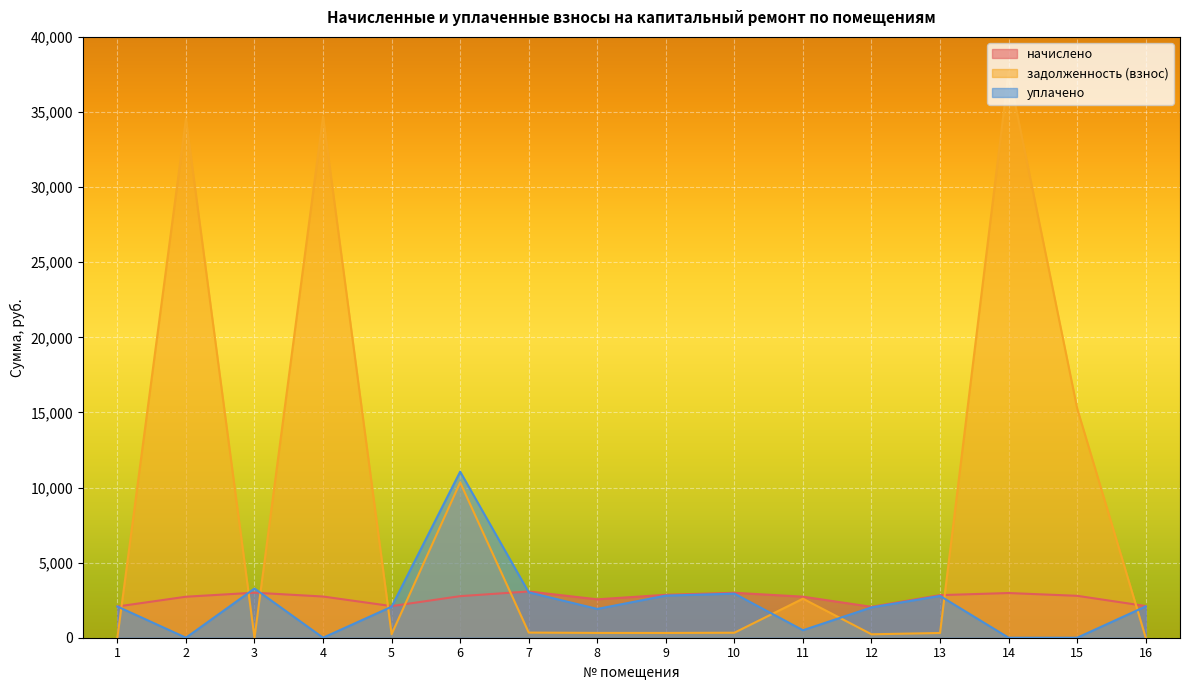

The value of уплачено at 3 is 3275.4. True or false?

True